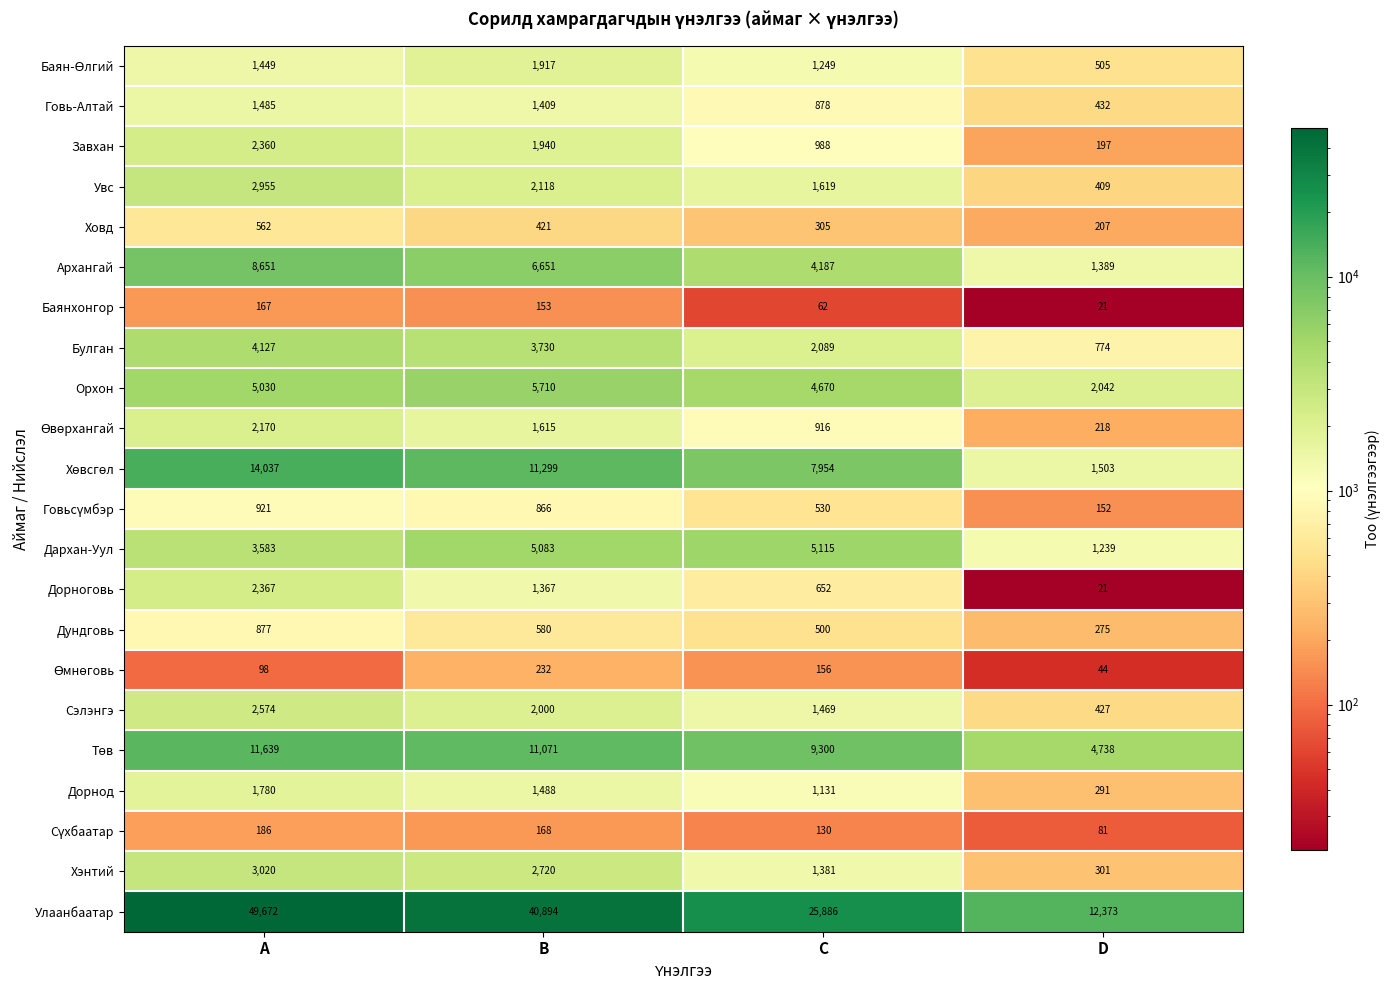

What is the difference between the maximum and minimum values in the Хэнтий series?

2719